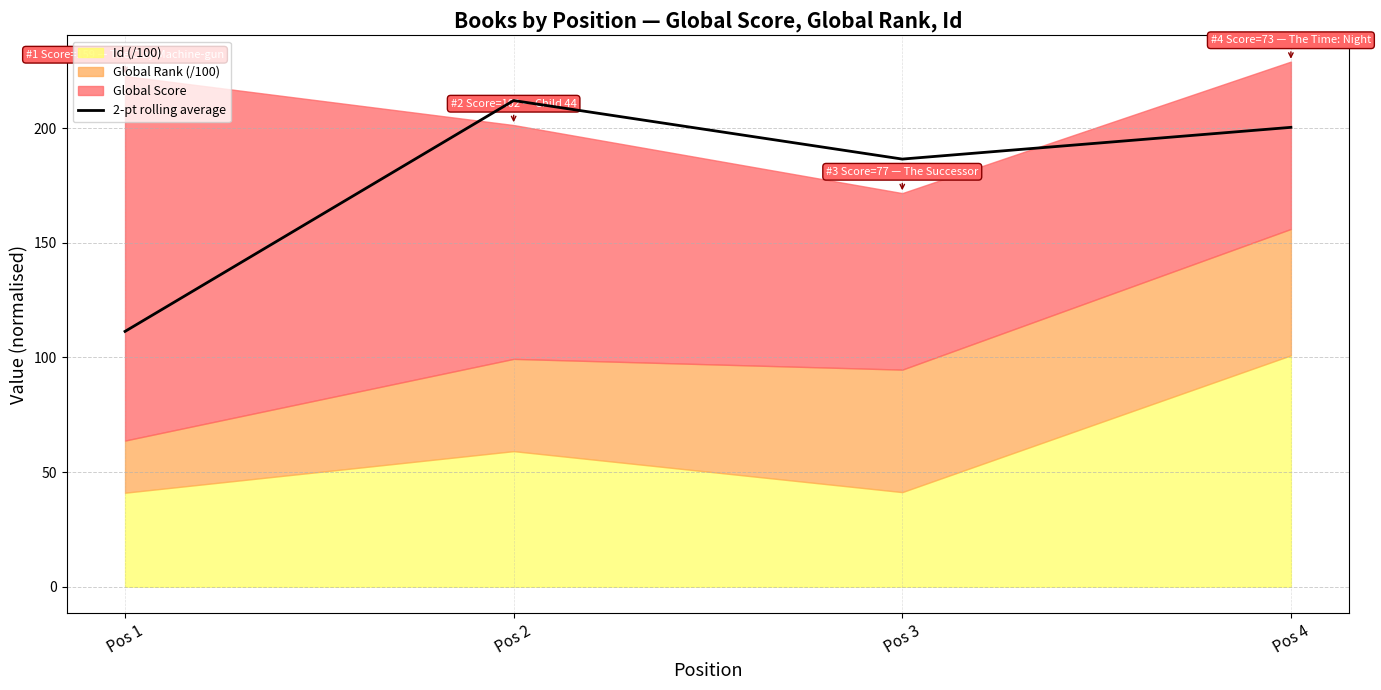

List the labels in order of value, largest first.

Pos 2, Pos 4, Pos 3, Pos 1